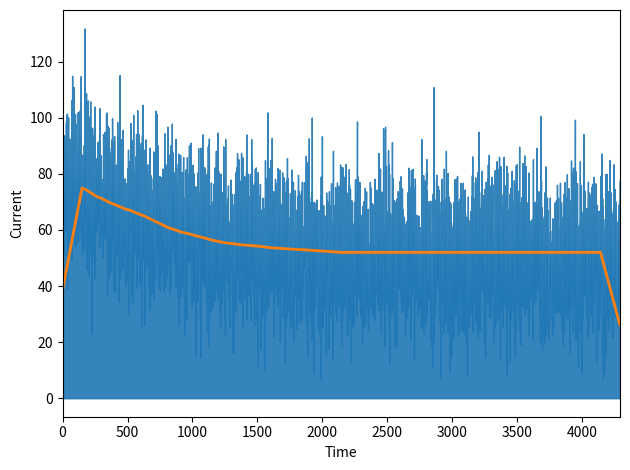

Which has a higher value, 14 or 19?

14